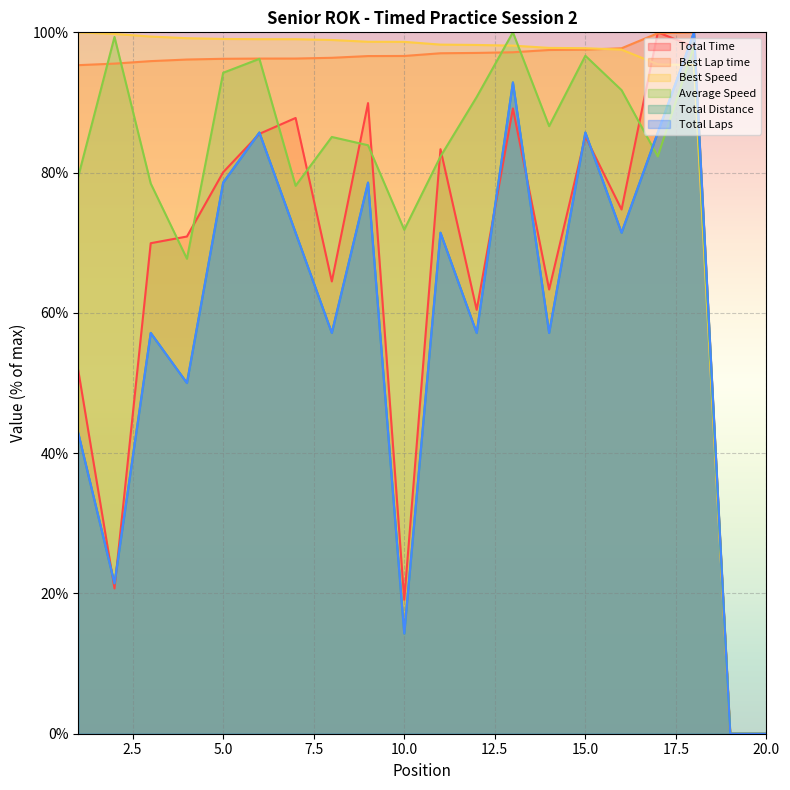

How many intersections are there between Best Speed and Total Laps?

1